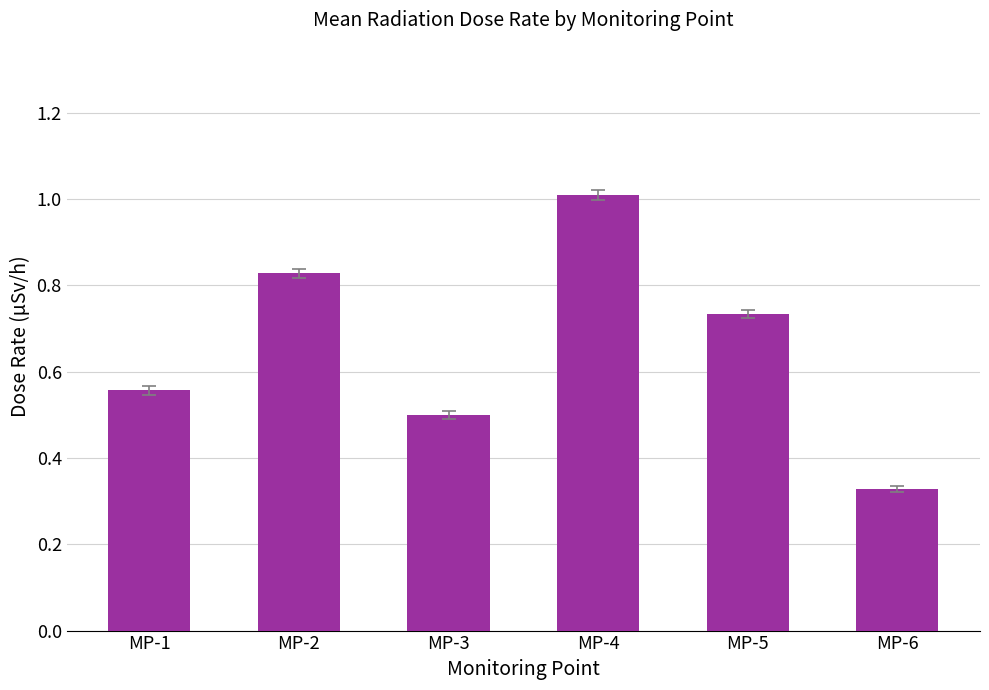

What is the sum of the values at MP-6 and MP-4?

1.3